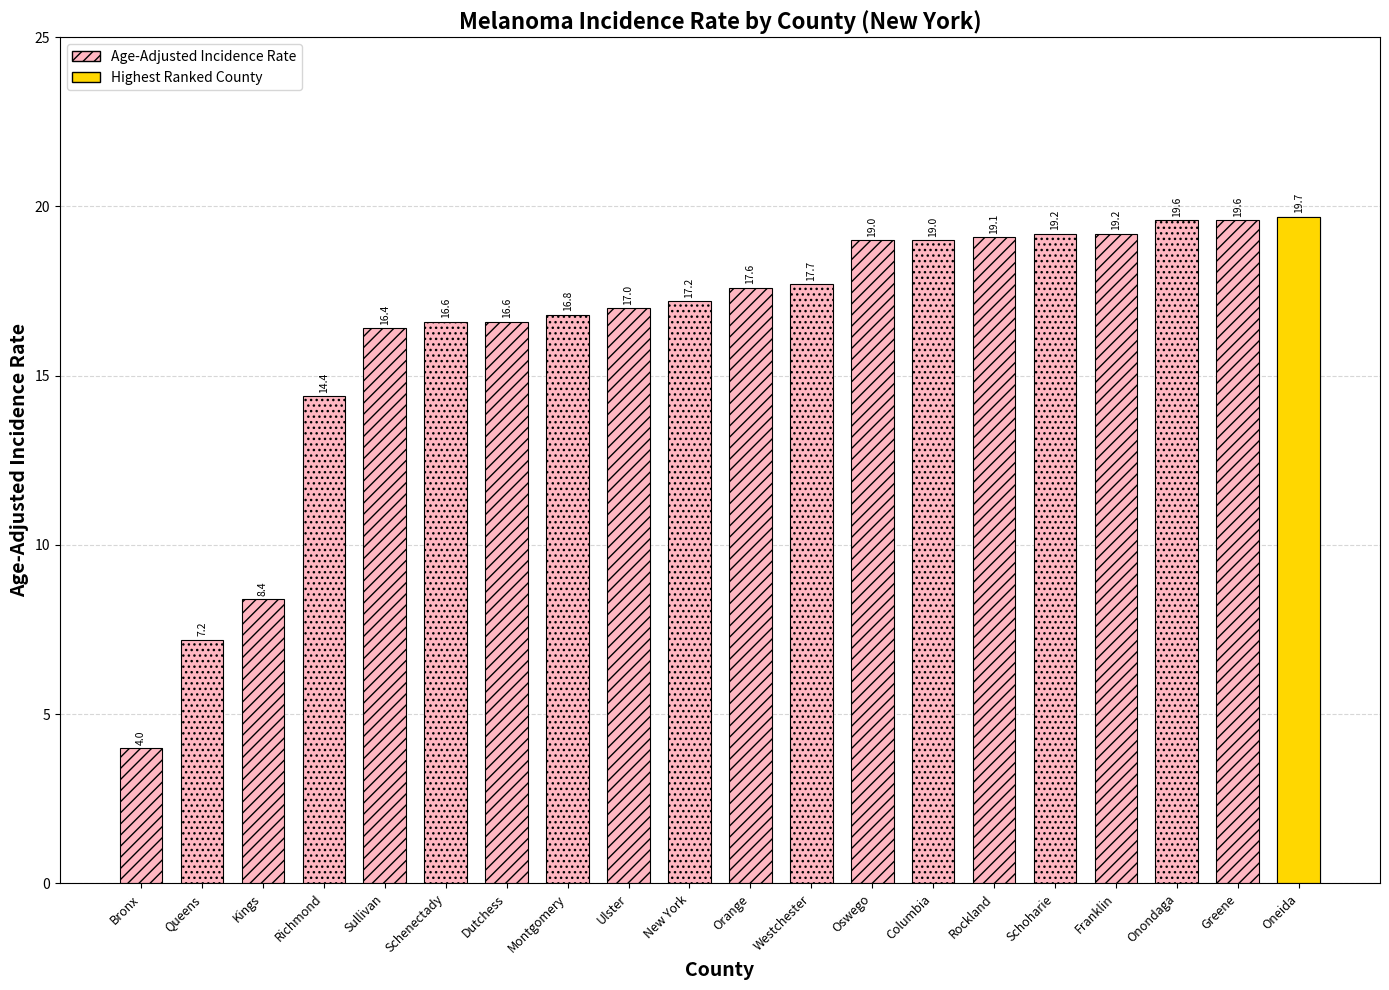

Reading left to right, extract all data points from this chart.

4.0	7.2	8.4	14.4	16.4	16.6	16.6	16.8	17.0	17.2	17.6	17.7	19.0	19.0	19.1	19.2	19.2	19.6	19.6	19.7